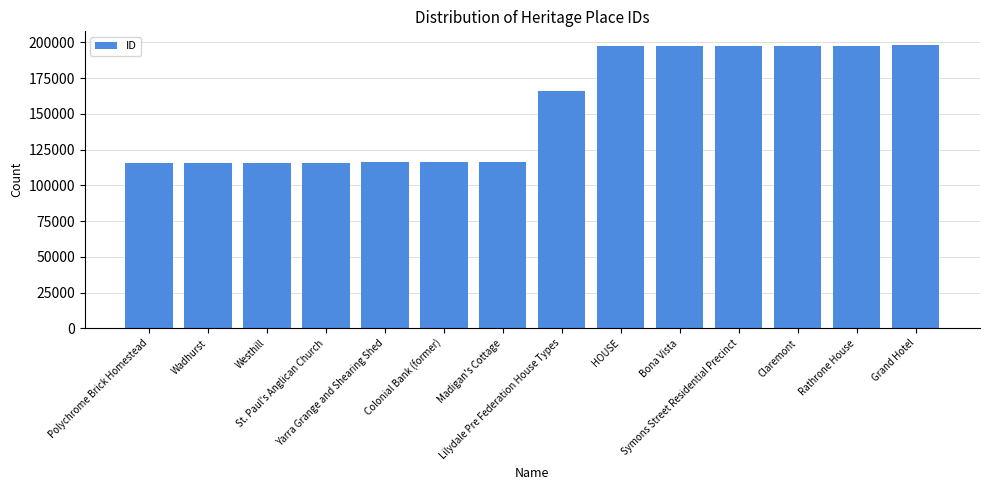

What is the minimum value shown in the chart?

115915